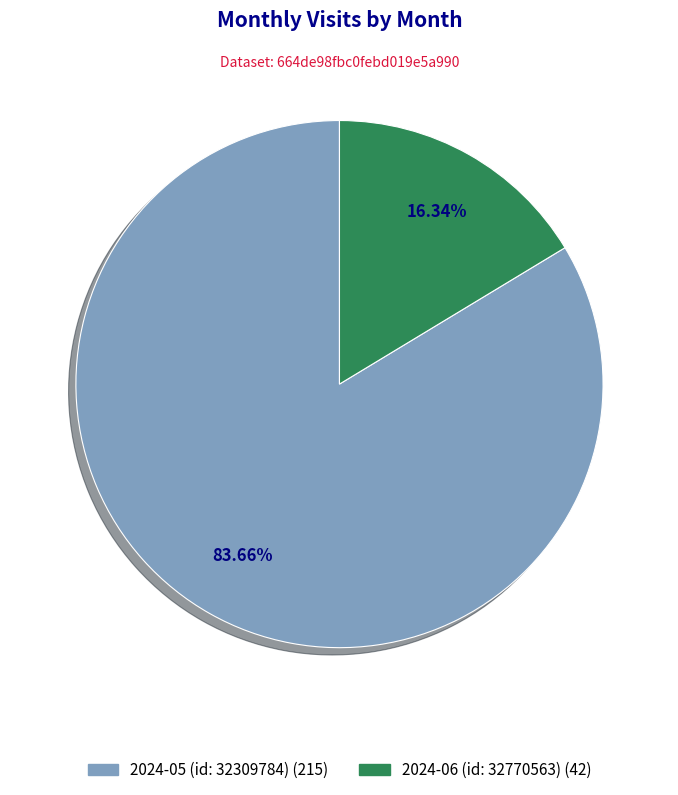

What percentage is the 2024-06 (id: 32770563) slice, to the nearest percent?

16%